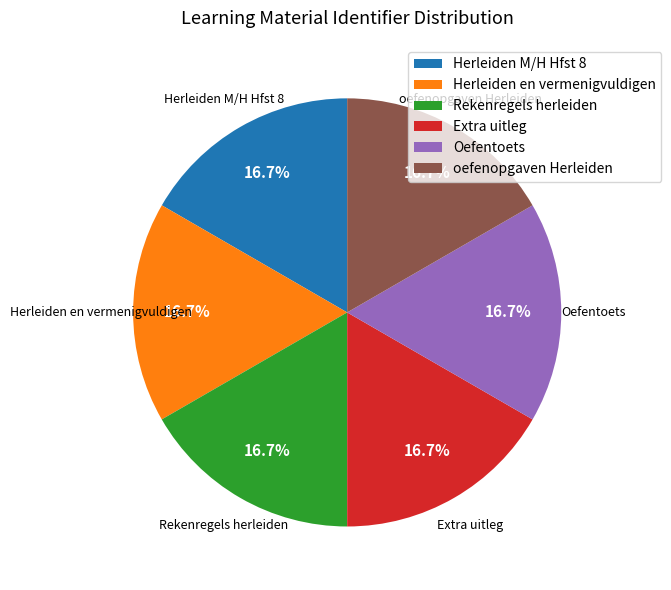

Does Rekenregels herleiden account for over 50% of the chart?

No